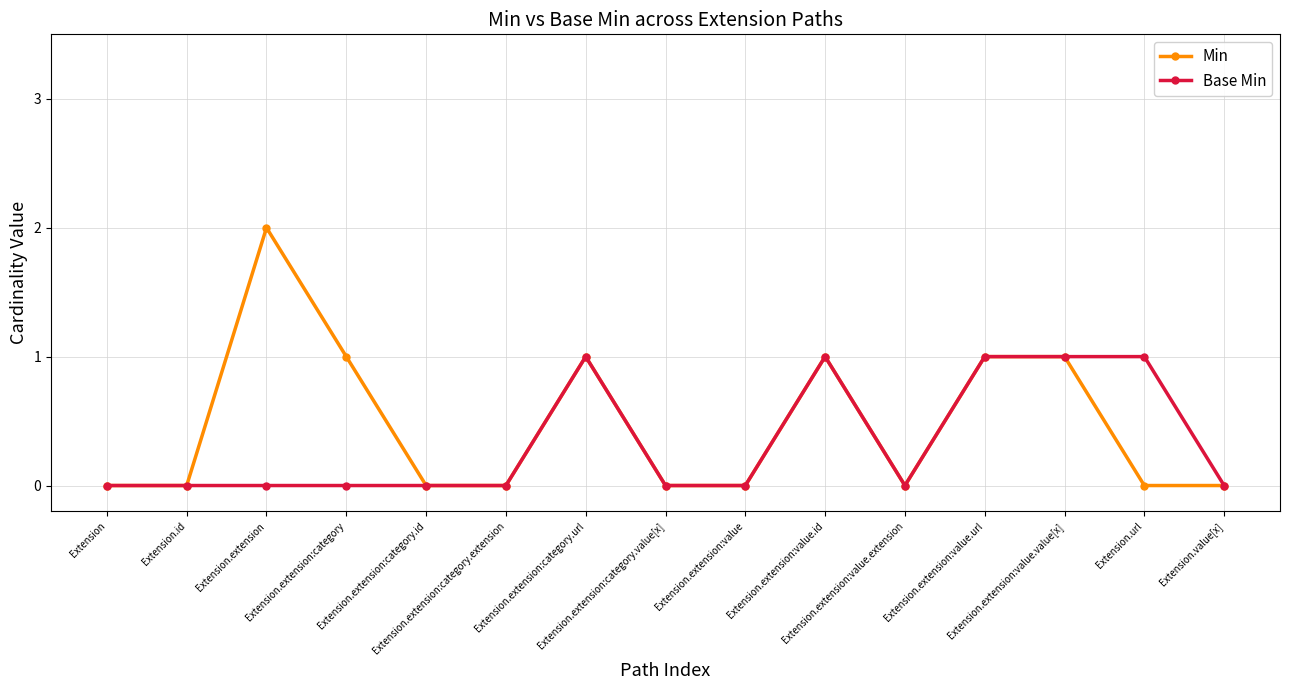

What is the difference between the maximum and minimum values in the Base Min series?

1